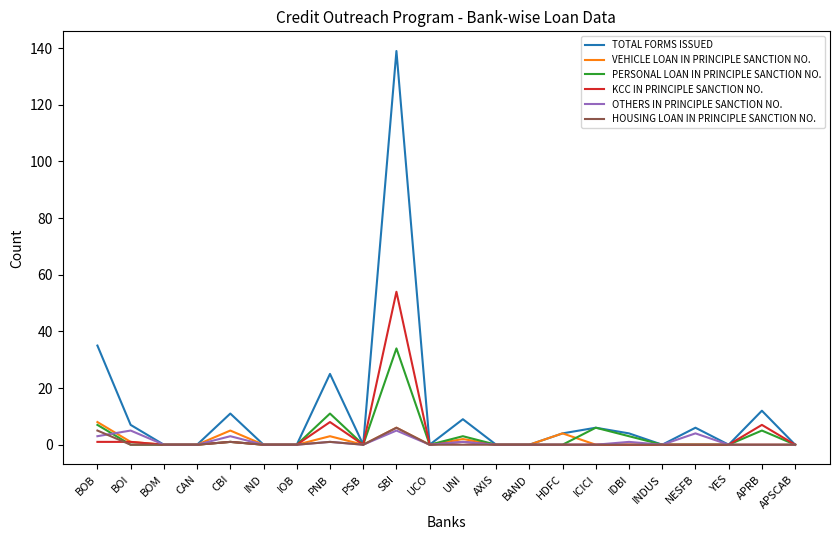

Reading left to right, list all the values displayed in this chart.

TOTAL FORMS ISSUED: 35	7	0	0	11	0	0	25	0	139	0	9	0	0	4	6	4	0	6	0	12	0
VEHICLE LOAN IN PRINCIPLE SANCTION NO.: 8	1	0	0	5	0	0	3	0	6	0	2	0	0	4	0	0	0	0	0	0	0
PERSONAL LOAN IN PRINCIPLE SANCTION NO.: 7	0	0	0	1	0	0	11	0	34	0	3	0	0	0	6	3	0	0	0	5	0
KCC IN PRINCIPLE SANCTION NO.: 1	1	0	0	1	0	0	8	0	54	0	1	0	0	0	0	0	0	0	0	7	0
OTHERS IN PRINCIPLE SANCTION NO.: 3	5	0	0	3	0	0	1	0	5	0	1	0	0	0	0	1	0	4	0	0	0
HOUSING LOAN IN PRINCIPLE SANCTION NO.: 5	0	0	0	1	0	0	1	0	6	0	0	0	0	0	0	0	0	0	0	0	0